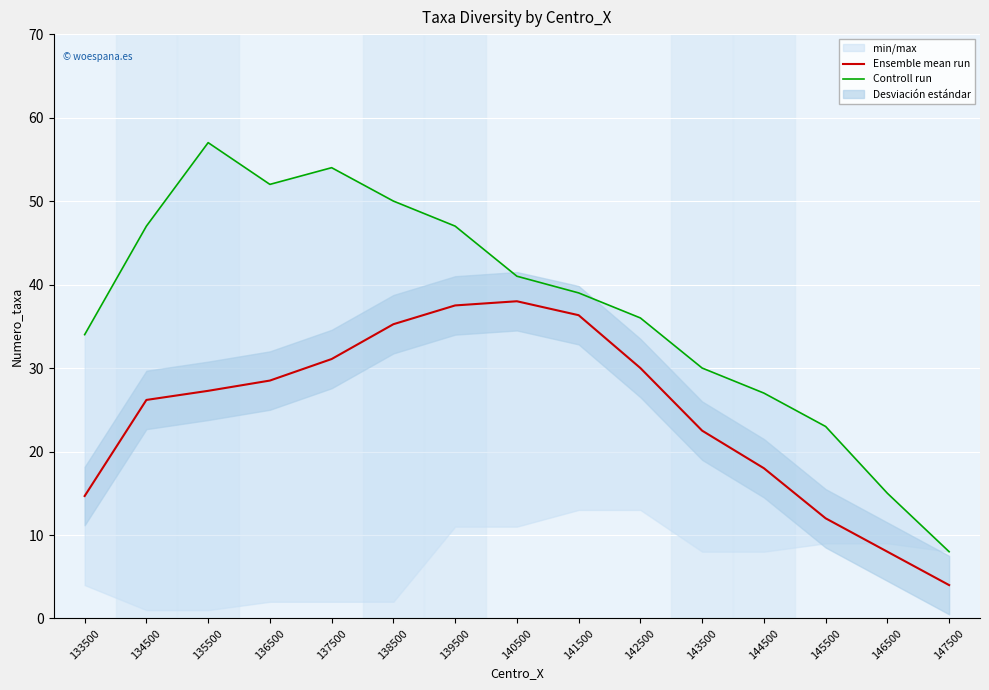

At 138500, list the series in order from smallest to largest.

Ensemble mean run, Controll run